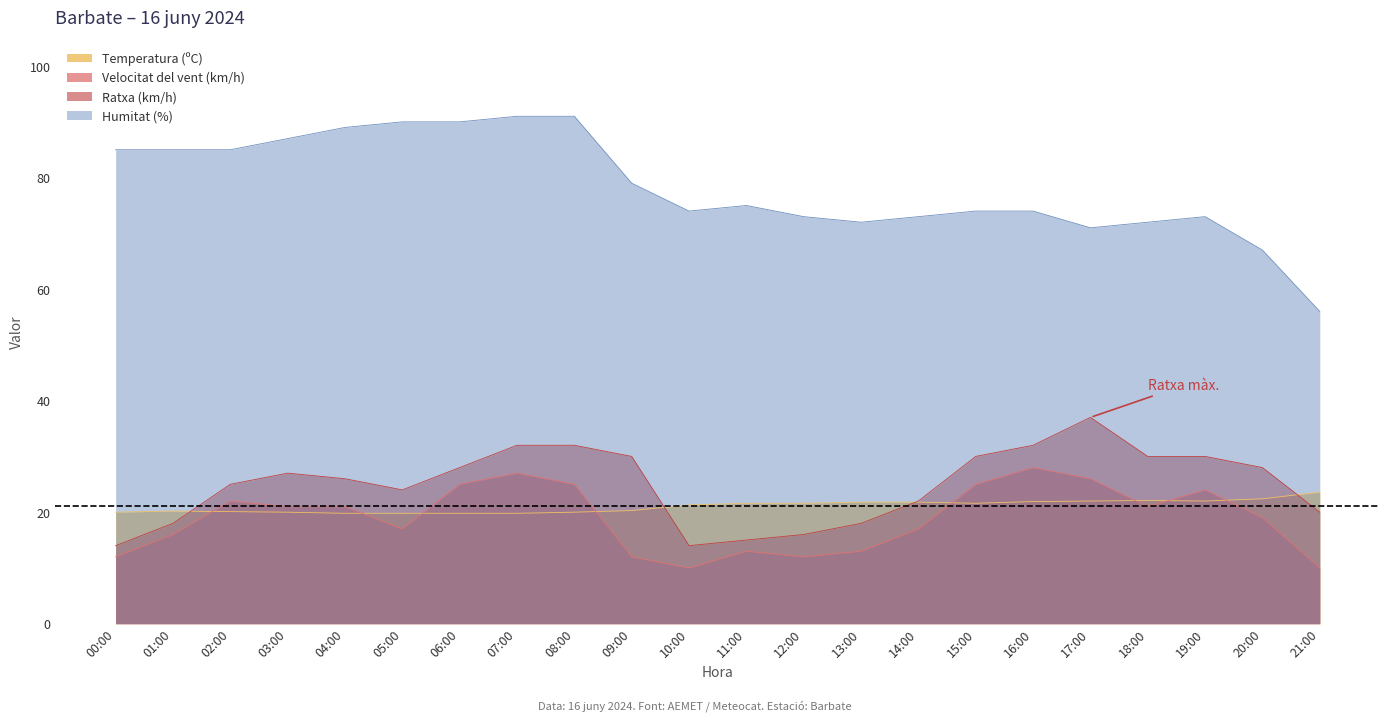

Rank the series by their maximum value, from highest to lowest.

Humitat (%), Ratxa (km/h), Velocitat del vent (km/h), Temperatura (ºC)